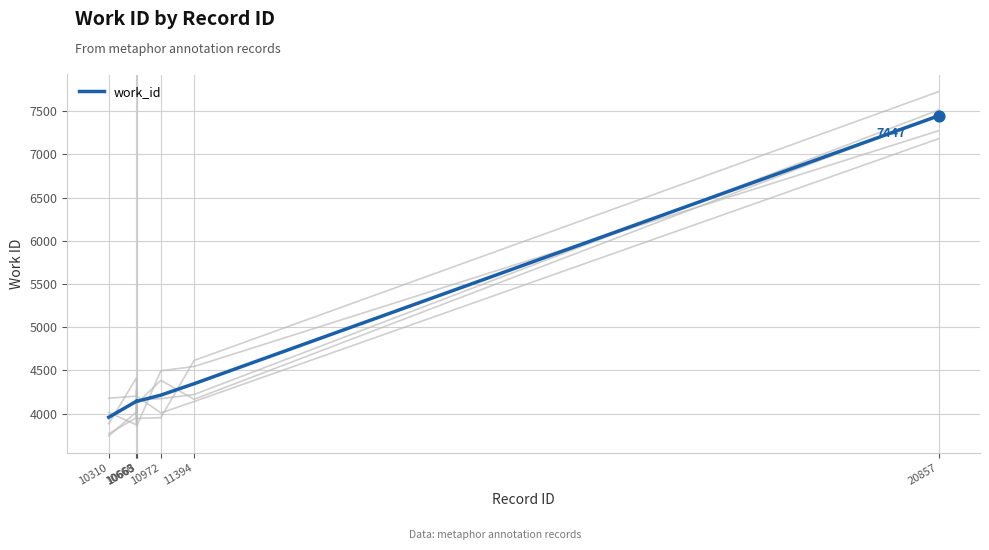

Which has a higher value, 10310 or 10972?

10972